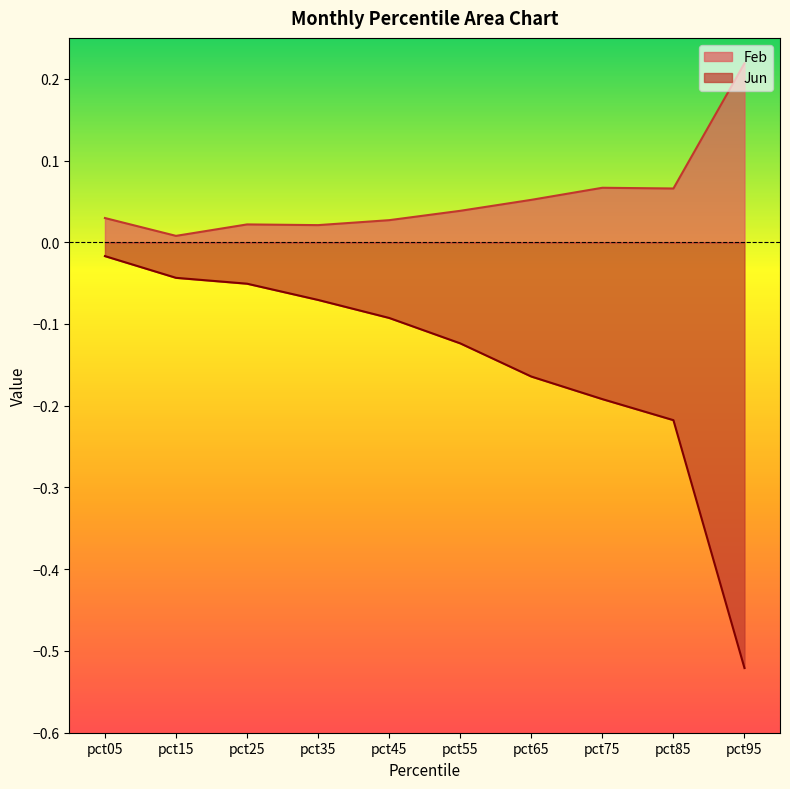

Rank the series by their maximum value, from lowest to highest.

Jun, Feb